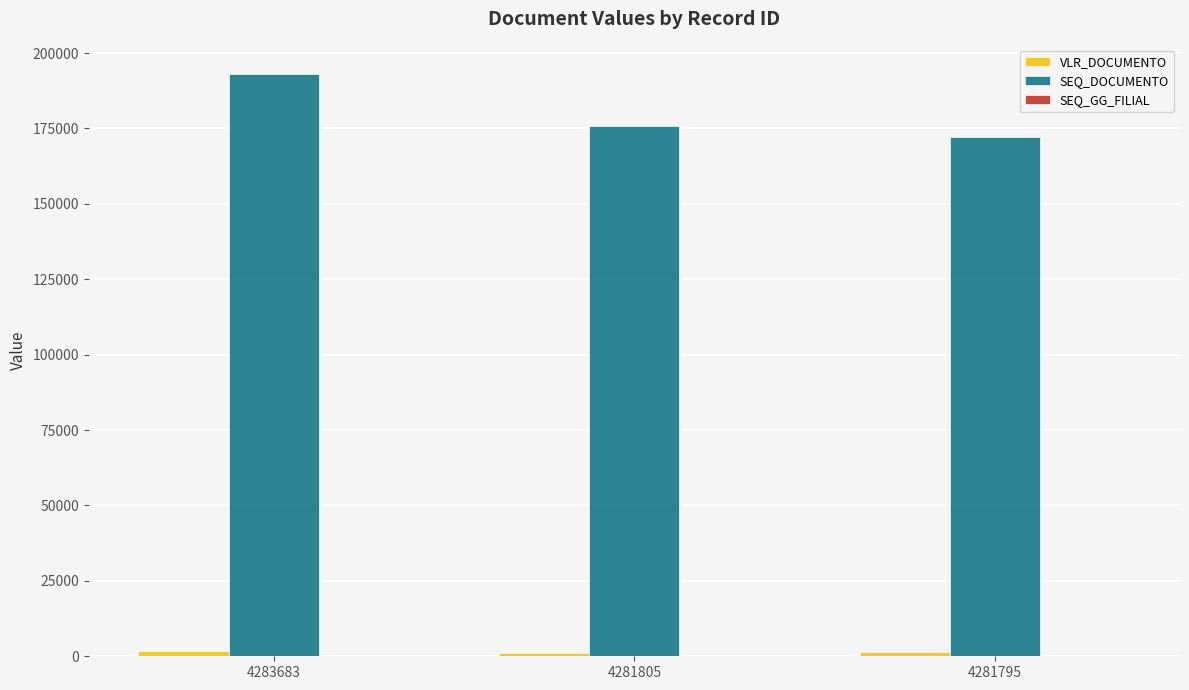

At which category is the sum across all series the highest?

4283683